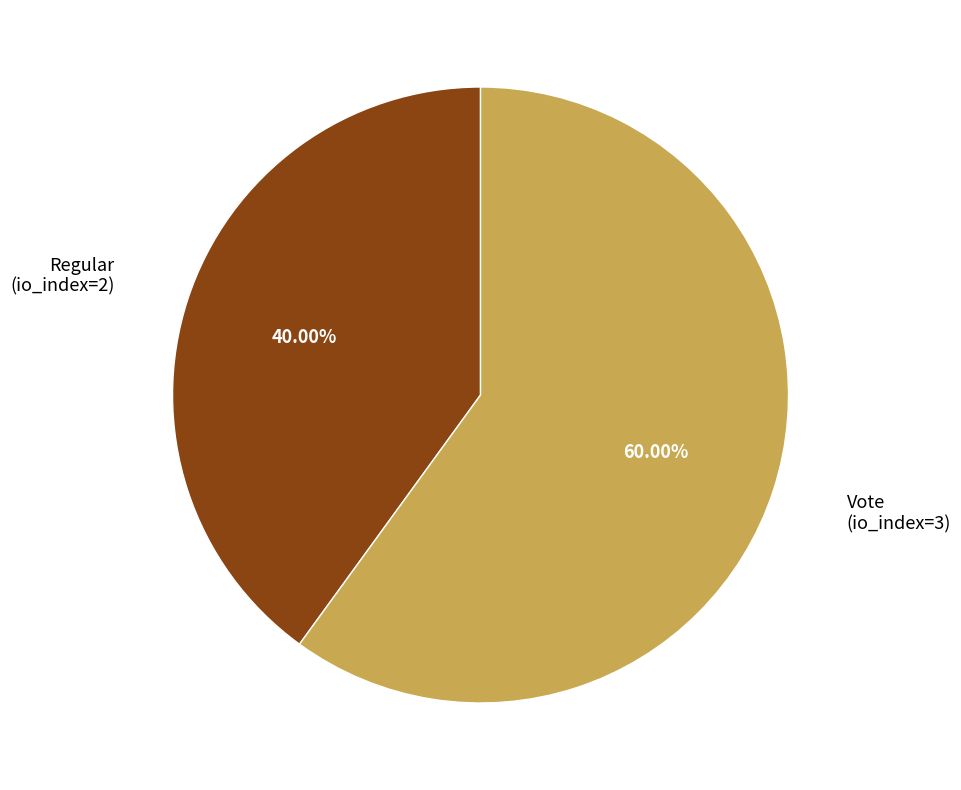

Which slice is the largest?

Vote (io_index=3)